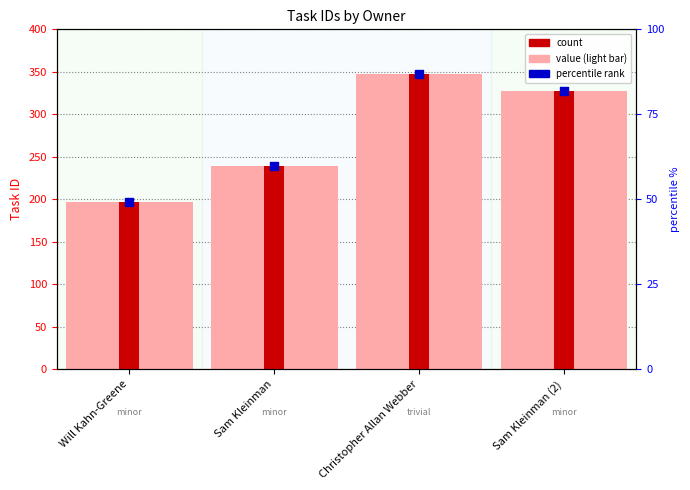

Which series reaches the minimum Y coordinate?

value (light)